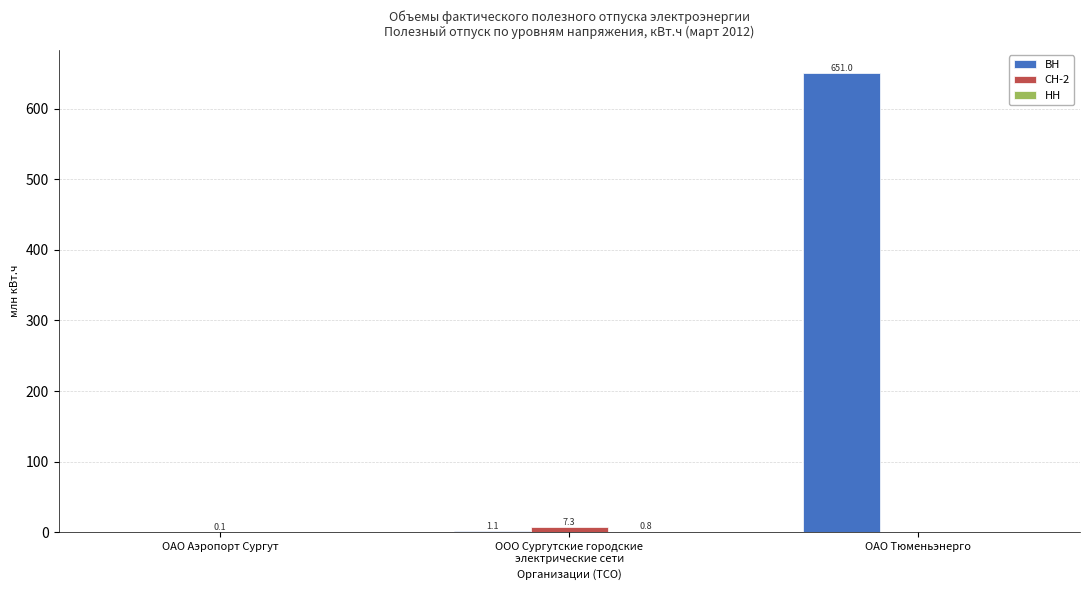

What is the difference between the СН-2 values at ОАО Тюменьэнерго and ОАО Аэропорт Сургут?

0.1